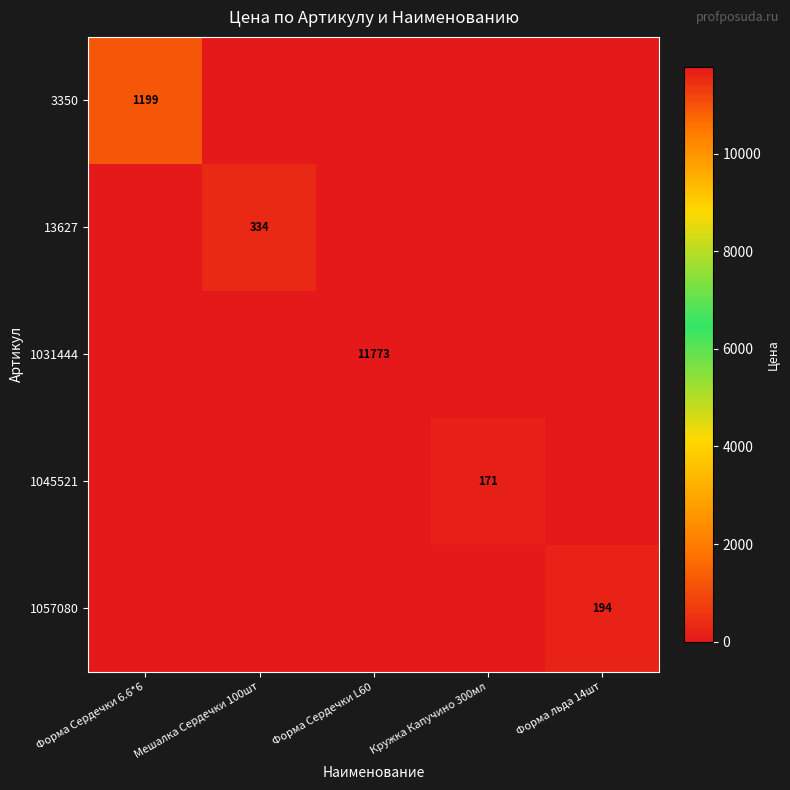

The 1031444 series shows 6521 at Форма Сердечки L60. True or false?

False